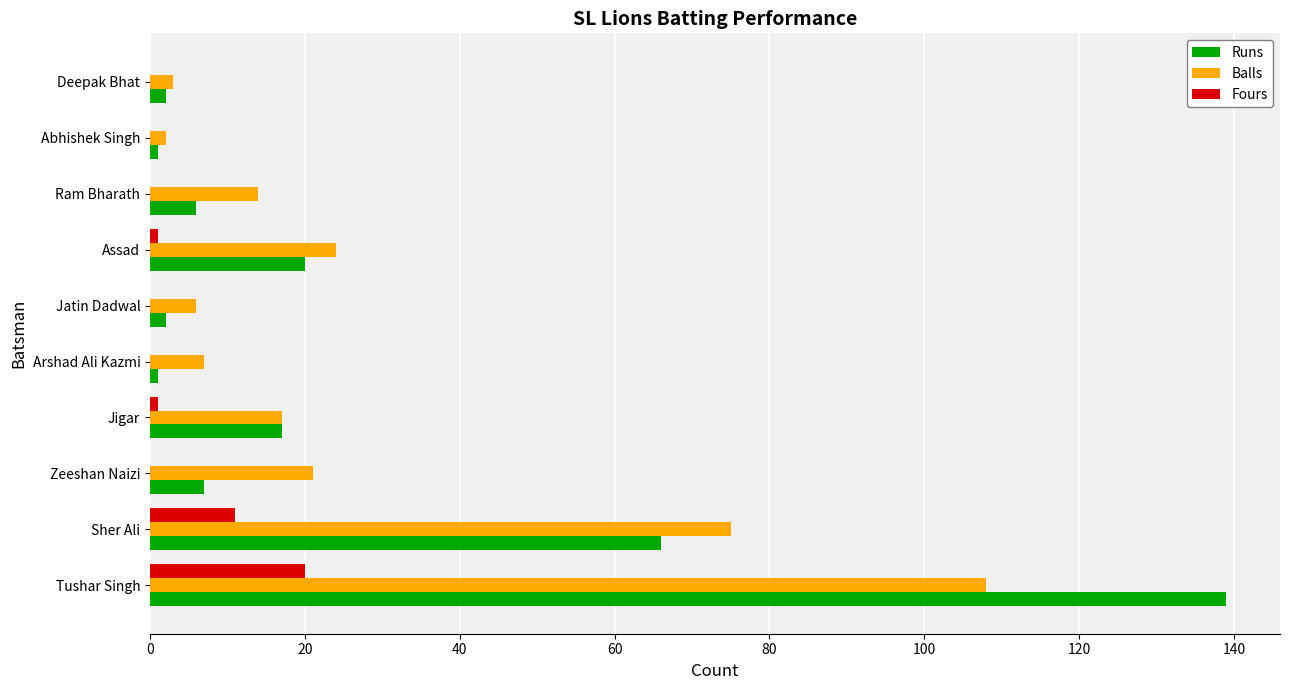

Count the number of data series in this chart.

3